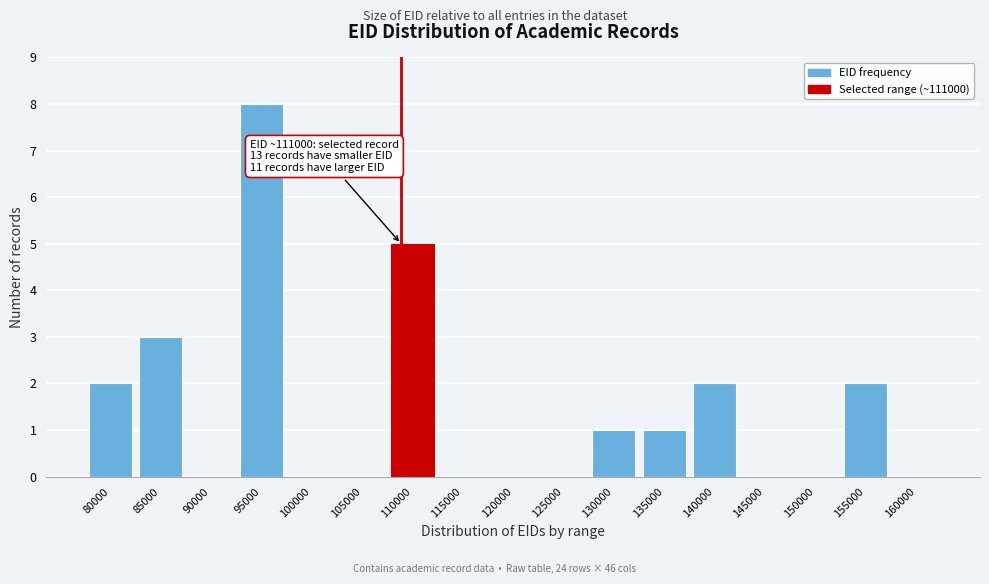

Reading left to right, transcribe all the data shown in this chart.

80000=2	85000=3	90000=0	95000=8	100000=0	105000=0	110000=5	115000=0	120000=0	125000=0	130000=1	135000=1	140000=2	145000=0	150000=0	155000=2	160000=0